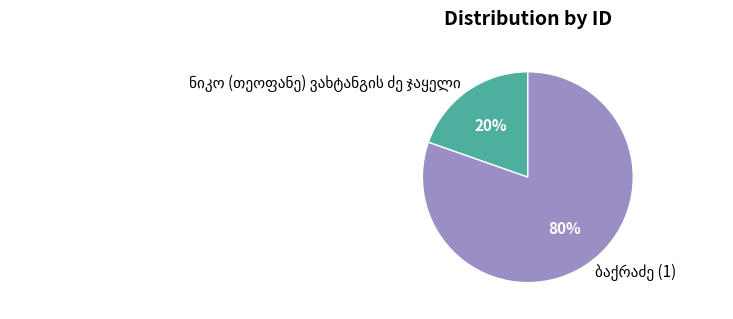

To the nearest percent, what is the average slice percentage?

50%